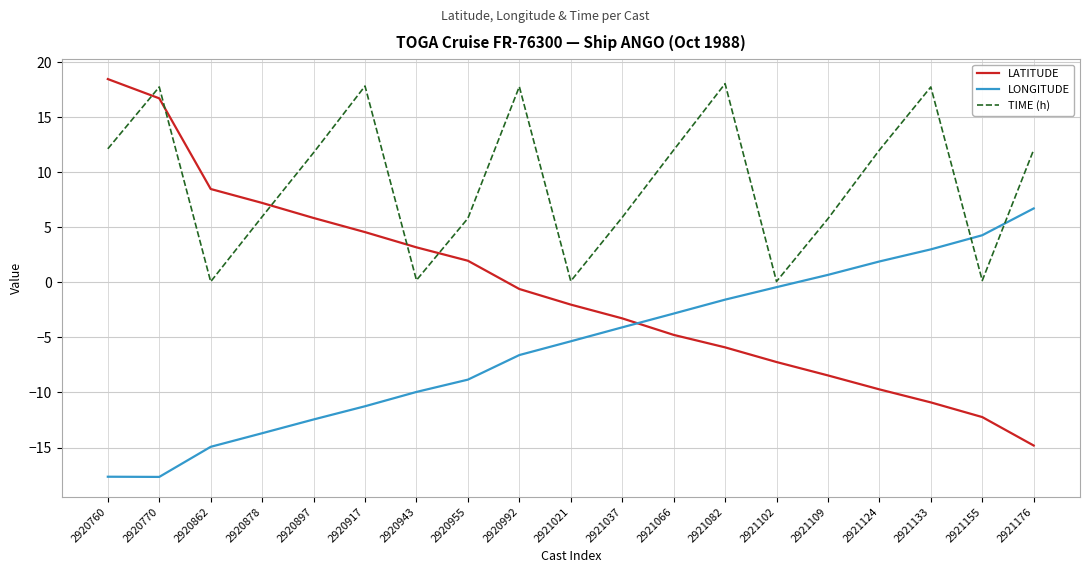

Rank the series by their average value, from lowest to highest.

LONGITUDE, LATITUDE, TIME (h)